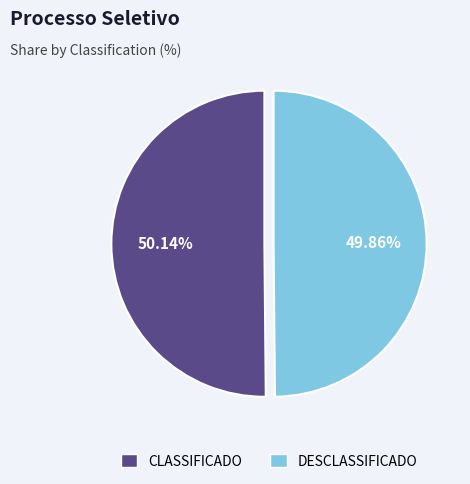

Do CLASSIFICADO and DESCLASSIFICADO together represent more than half of the pie?

Yes